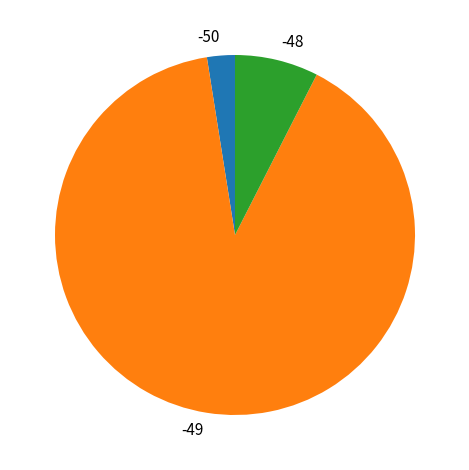

Approximately how many times larger is the value at -49 compared to -48?

12.0